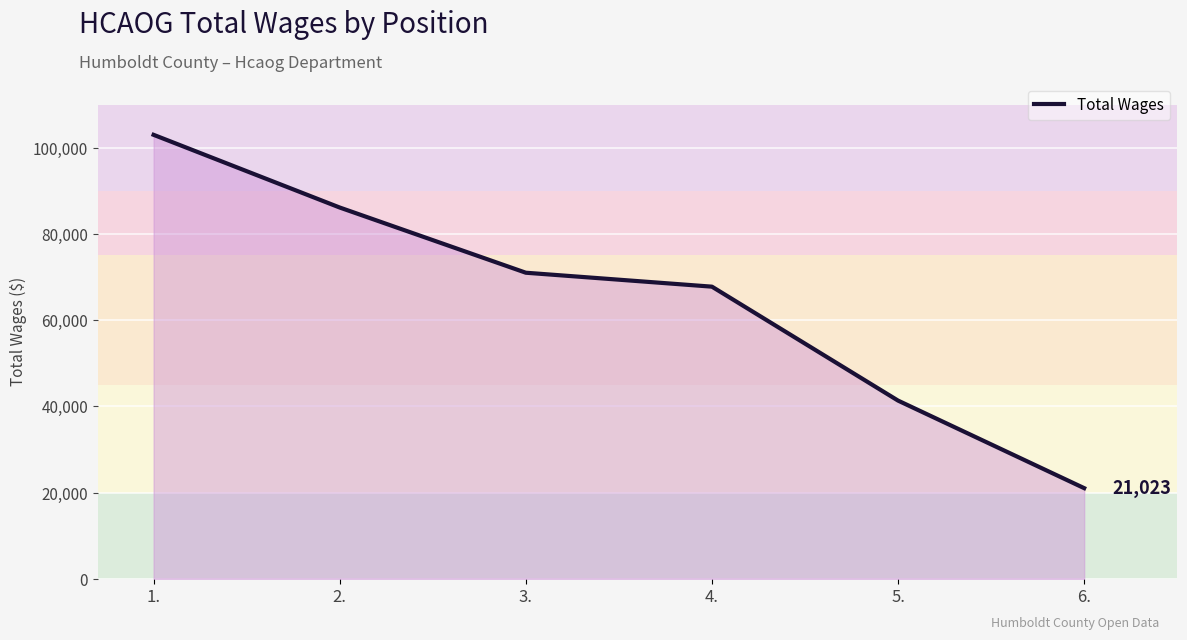

How many categories are shown in the chart?

6